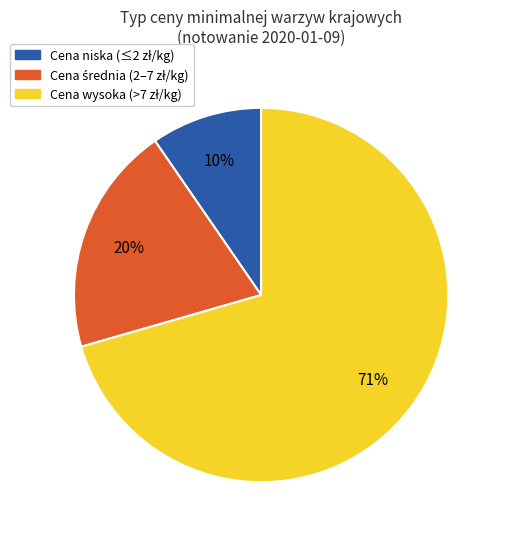

To the nearest percent, what is the average slice percentage?

33%